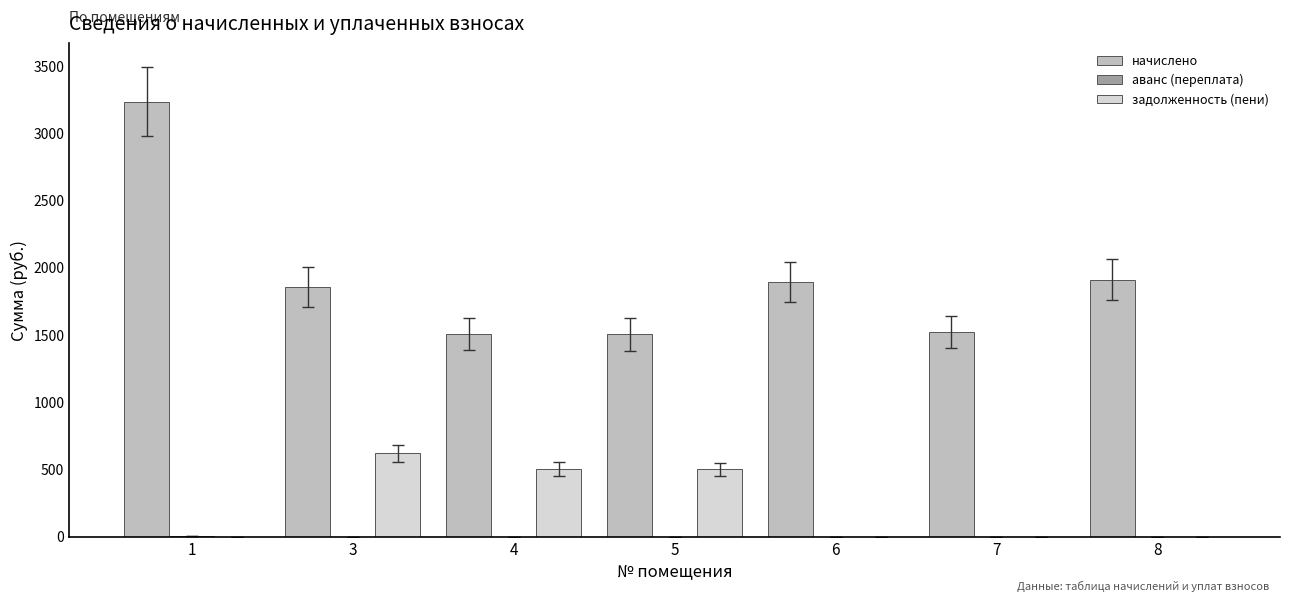

Does the chart contain stacked bars?

No